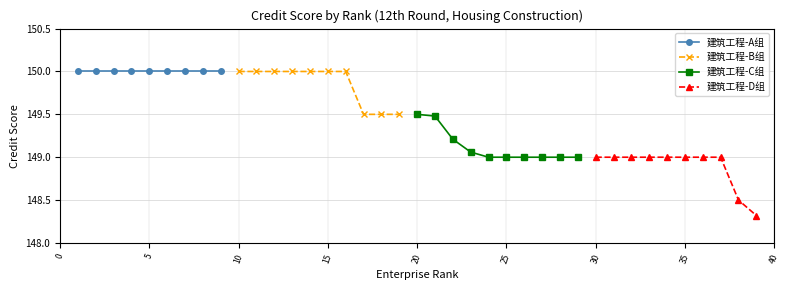

True or false: 建筑工程-A组 and 建筑工程-C组 intersect in this chart.

False